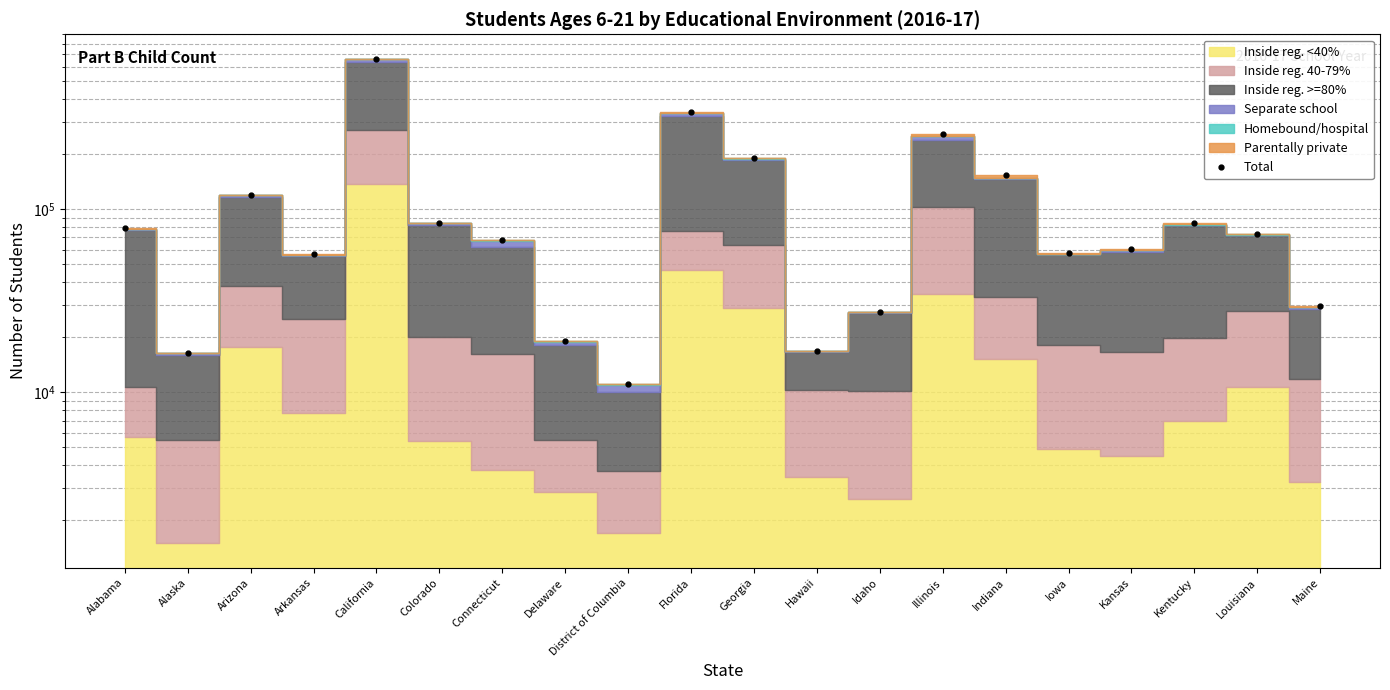

What is the label of the 19th point from the left?

Louisiana